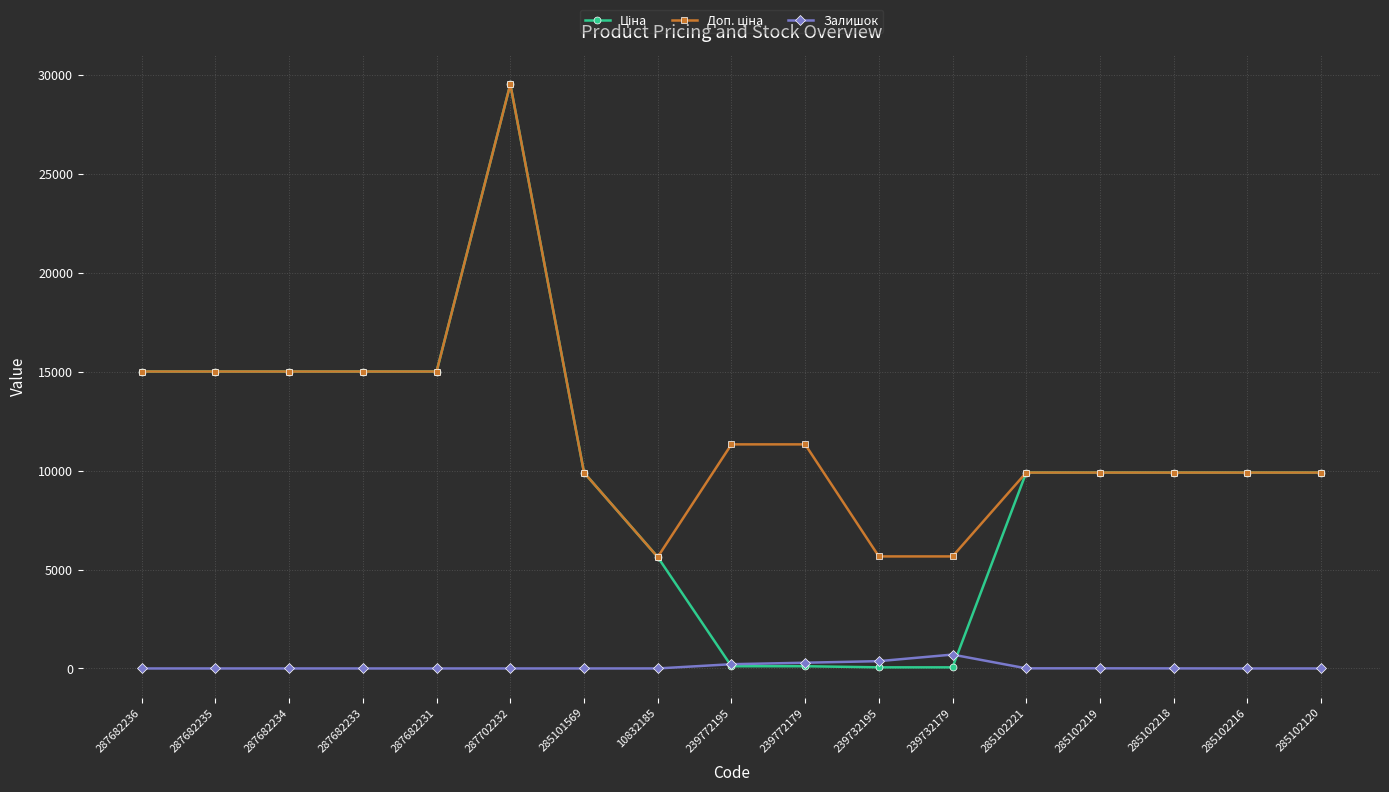

True or false: Залишок has a value of 215.0 at 239772195.

True